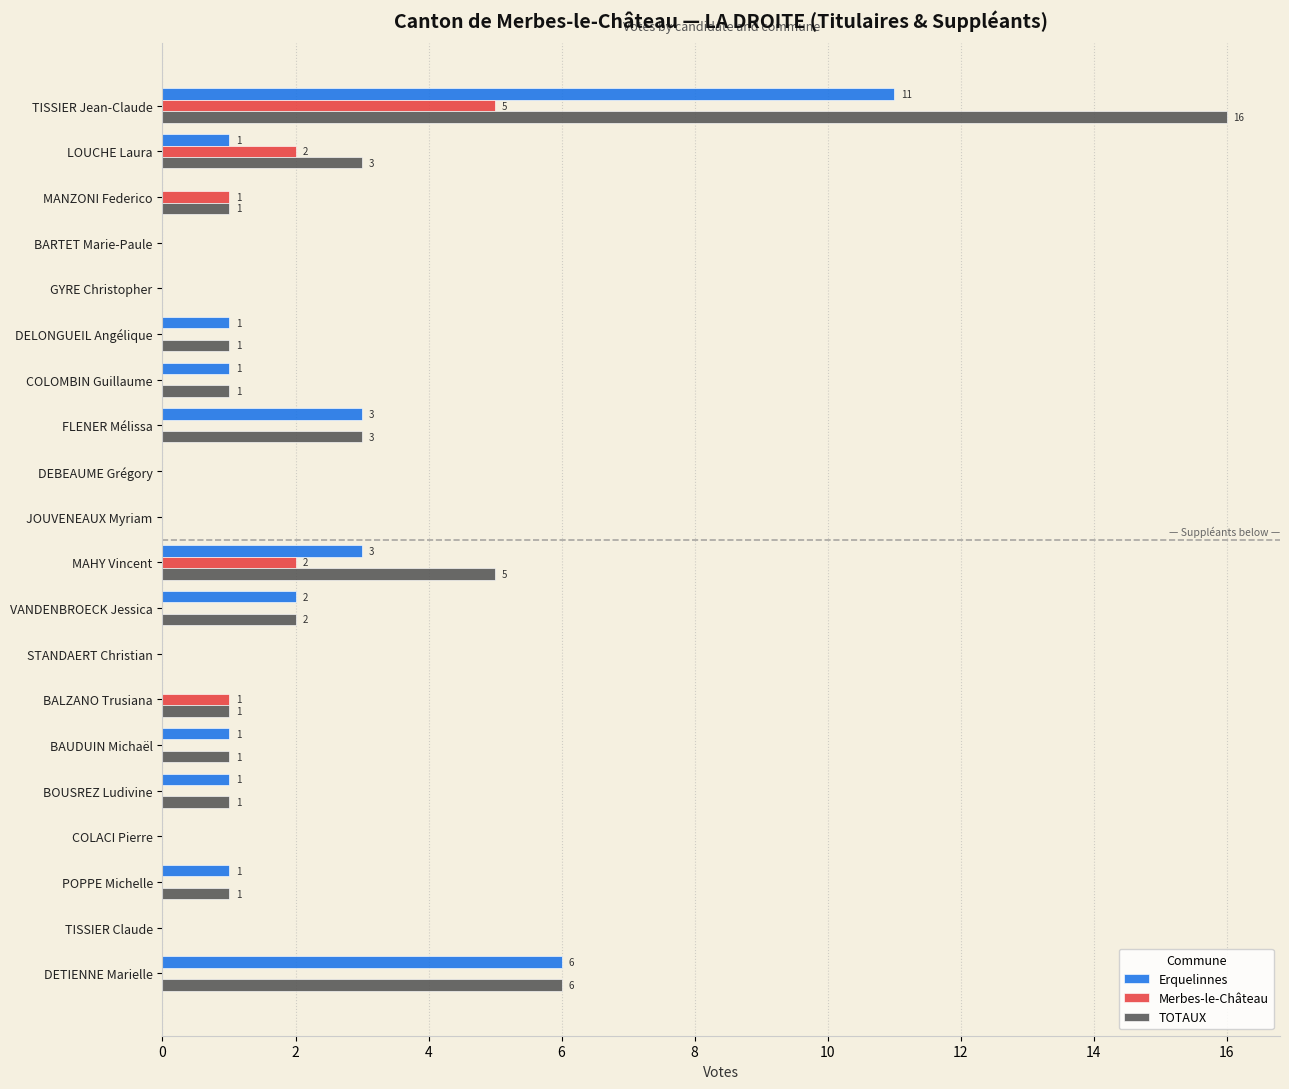

How many data points does each series have?

20